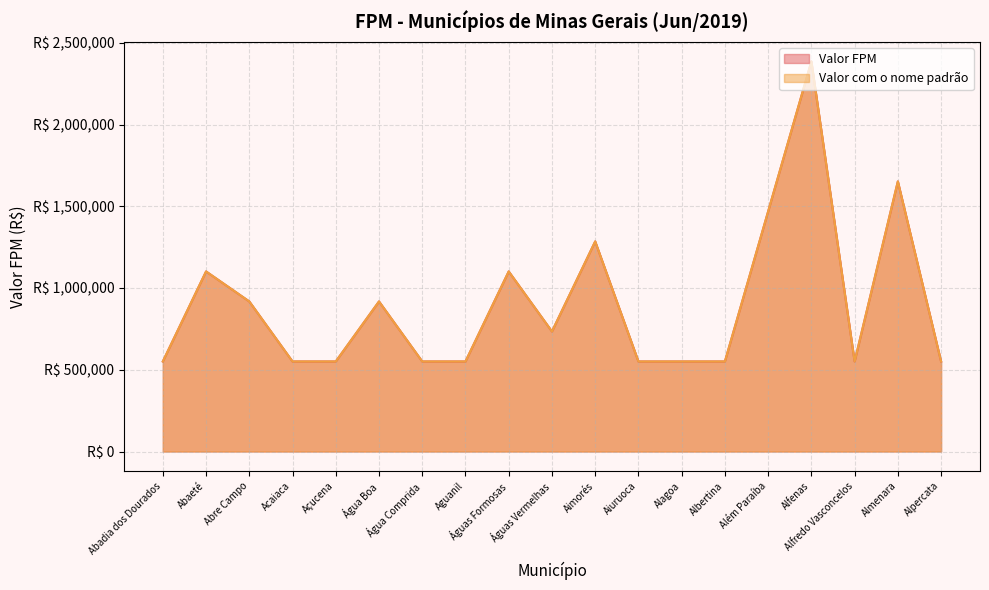

Which series has the largest range (max minus min)?

Valor FPM